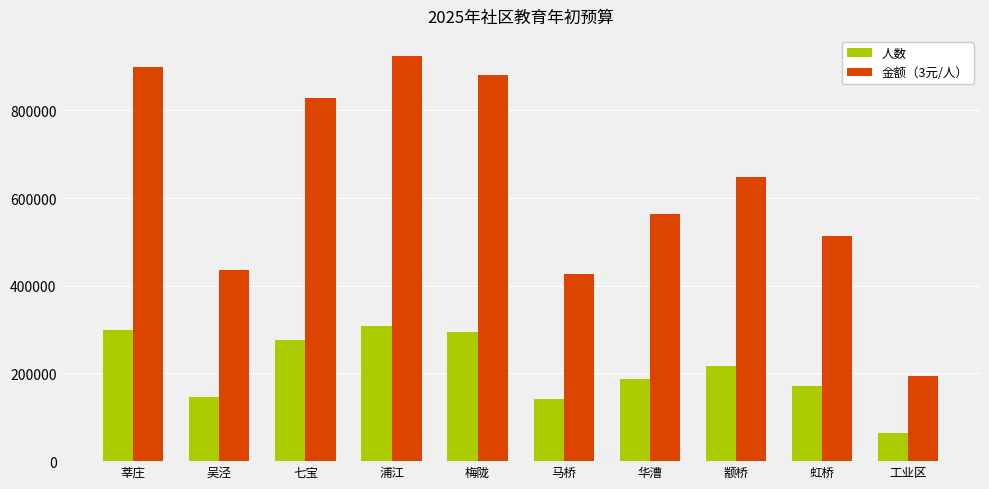

The value of 金额（3元/人） at 虹桥 is 865788. True or false?

False